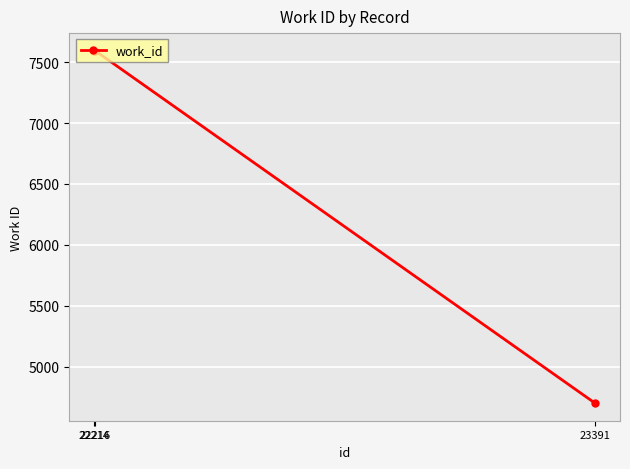

Is it true that the value at 23391 is 4702?

True